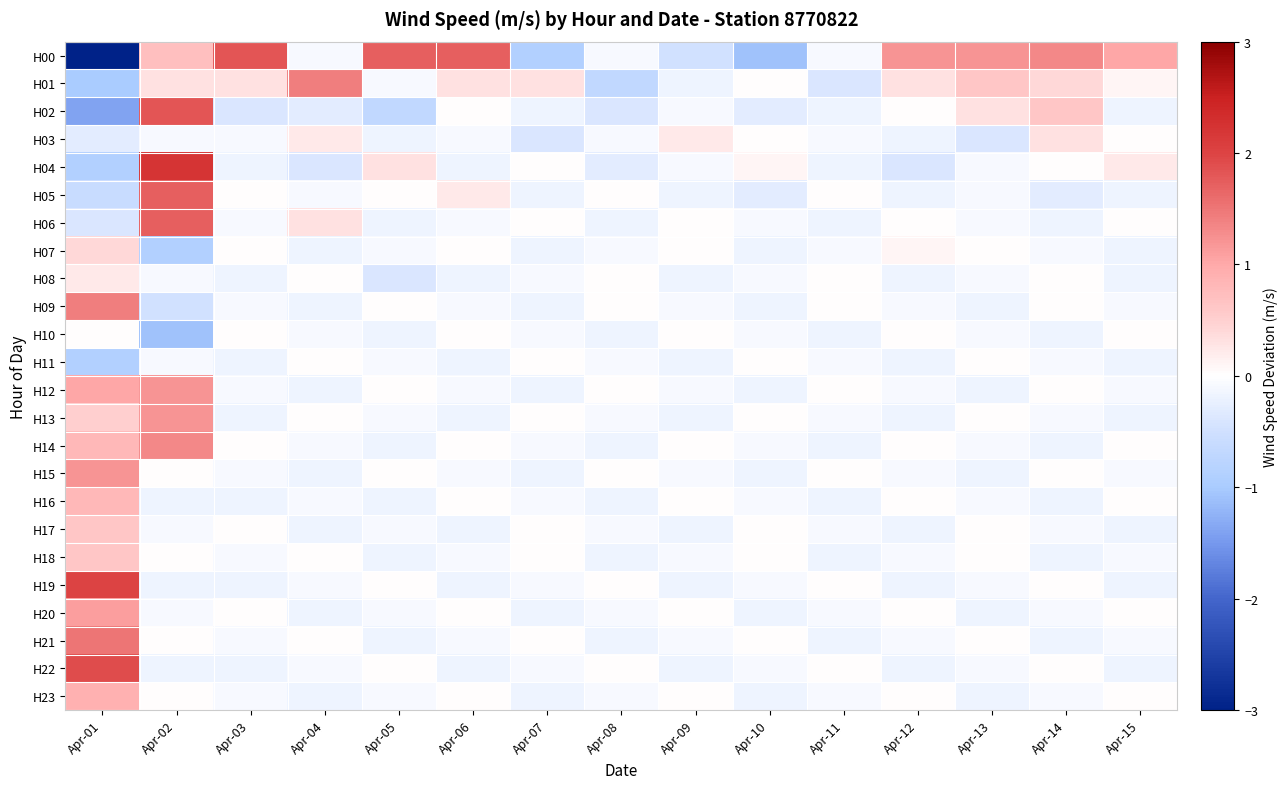

Reading left to right, transcribe all the data shown in this chart.

H00: Apr-01=-3.2	Apr-02=0.7	Apr-03=1.8	Apr-04=-0.1	Apr-05=1.7	Apr-06=1.7	Apr-07=-0.9	Apr-08=-0.1	Apr-09=-0.5	Apr-10=-1.1	Apr-11=-0.1	Apr-12=1.2	Apr-13=1.2	Apr-14=1.3	Apr-15=1.0
H01: Apr-01=-1.0	Apr-02=0.3	Apr-03=0.3	Apr-04=1.4	Apr-05=-0.1	Apr-06=0.3	Apr-07=0.3	Apr-08=-0.7	Apr-09=-0.2	Apr-10=0.0	Apr-11=-0.4	Apr-12=0.3	Apr-13=0.6	Apr-14=0.4	Apr-15=0.1
H02: Apr-01=-1.4	Apr-02=1.8	Apr-03=-0.4	Apr-04=-0.3	Apr-05=-0.7	Apr-06=0.0	Apr-07=-0.2	Apr-08=-0.4	Apr-09=-0.1	Apr-10=-0.3	Apr-11=-0.2	Apr-12=0.0	Apr-13=0.3	Apr-14=0.6	Apr-15=-0.2
H03: Apr-01=-0.3	Apr-02=-0.1	Apr-03=-0.1	Apr-04=0.2	Apr-05=-0.2	Apr-06=-0.1	Apr-07=-0.4	Apr-08=-0.1	Apr-09=0.2	Apr-10=0.0	Apr-11=-0.1	Apr-12=-0.2	Apr-13=-0.4	Apr-14=0.3	Apr-15=0.0
H04: Apr-01=-0.9	Apr-02=2.2	Apr-03=-0.2	Apr-04=-0.4	Apr-05=0.3	Apr-06=-0.2	Apr-07=0.0	Apr-08=-0.3	Apr-09=-0.1	Apr-10=0.1	Apr-11=-0.2	Apr-12=-0.4	Apr-13=-0.1	Apr-14=0.0	Apr-15=0.2
H05: Apr-01=-0.6	Apr-02=1.7	Apr-03=0.0	Apr-04=-0.1	Apr-05=0.0	Apr-06=0.2	Apr-07=-0.2	Apr-08=0.0	Apr-09=-0.2	Apr-10=-0.3	Apr-11=0.0	Apr-12=-0.2	Apr-13=-0.1	Apr-14=-0.3	Apr-15=-0.2
H06: Apr-01=-0.4	Apr-02=1.7	Apr-03=-0.1	Apr-04=0.3	Apr-05=-0.2	Apr-06=-0.1	Apr-07=0.0	Apr-08=-0.2	Apr-09=0.0	Apr-10=-0.1	Apr-11=-0.2	Apr-12=0.0	Apr-13=-0.1	Apr-14=-0.2	Apr-15=0.0
H07: Apr-01=0.4	Apr-02=-0.9	Apr-03=0.0	Apr-04=-0.2	Apr-05=-0.1	Apr-06=0.0	Apr-07=-0.2	Apr-08=-0.1	Apr-09=0.0	Apr-10=-0.2	Apr-11=-0.1	Apr-12=0.1	Apr-13=0.0	Apr-14=-0.1	Apr-15=-0.2
H08: Apr-01=0.2	Apr-02=-0.1	Apr-03=-0.2	Apr-04=0.0	Apr-05=-0.4	Apr-06=-0.2	Apr-07=-0.1	Apr-08=0.0	Apr-09=-0.2	Apr-10=-0.1	Apr-11=0.0	Apr-12=-0.2	Apr-13=-0.1	Apr-14=0.0	Apr-15=-0.2
H09: Apr-01=1.4	Apr-02=-0.5	Apr-03=-0.1	Apr-04=-0.2	Apr-05=0.0	Apr-06=-0.1	Apr-07=-0.2	Apr-08=0.0	Apr-09=-0.1	Apr-10=-0.2	Apr-11=0.0	Apr-12=-0.1	Apr-13=-0.2	Apr-14=0.0	Apr-15=-0.1
H10: Apr-01=0.0	Apr-02=-1.1	Apr-03=0.0	Apr-04=-0.1	Apr-05=-0.2	Apr-06=0.0	Apr-07=-0.1	Apr-08=-0.2	Apr-09=0.0	Apr-10=-0.1	Apr-11=-0.2	Apr-12=0.0	Apr-13=-0.1	Apr-14=-0.2	Apr-15=0.0
H11: Apr-01=-0.9	Apr-02=-0.1	Apr-03=-0.2	Apr-04=0.0	Apr-05=-0.1	Apr-06=-0.2	Apr-07=0.0	Apr-08=-0.1	Apr-09=-0.2	Apr-10=0.0	Apr-11=-0.1	Apr-12=-0.2	Apr-13=0.0	Apr-14=-0.1	Apr-15=-0.2
H12: Apr-01=1.0	Apr-02=1.2	Apr-03=-0.1	Apr-04=-0.2	Apr-05=0.0	Apr-06=-0.1	Apr-07=-0.2	Apr-08=0.0	Apr-09=-0.1	Apr-10=-0.2	Apr-11=0.0	Apr-12=-0.1	Apr-13=-0.2	Apr-14=0.0	Apr-15=-0.1
H13: Apr-01=0.5	Apr-02=1.2	Apr-03=-0.2	Apr-04=0.0	Apr-05=-0.1	Apr-06=-0.2	Apr-07=0.0	Apr-08=-0.1	Apr-09=-0.2	Apr-10=0.0	Apr-11=-0.1	Apr-12=-0.2	Apr-13=0.0	Apr-14=-0.1	Apr-15=-0.2
H14: Apr-01=0.8	Apr-02=1.3	Apr-03=0.0	Apr-04=-0.1	Apr-05=-0.2	Apr-06=0.0	Apr-07=-0.1	Apr-08=-0.2	Apr-09=0.0	Apr-10=-0.1	Apr-11=-0.2	Apr-12=0.0	Apr-13=-0.1	Apr-14=-0.2	Apr-15=0.0
H15: Apr-01=1.2	Apr-02=0.0	Apr-03=-0.1	Apr-04=-0.2	Apr-05=0.0	Apr-06=-0.1	Apr-07=-0.2	Apr-08=0.0	Apr-09=-0.1	Apr-10=-0.2	Apr-11=0.0	Apr-12=-0.1	Apr-13=-0.2	Apr-14=0.0	Apr-15=-0.1
H16: Apr-01=0.8	Apr-02=-0.2	Apr-03=-0.2	Apr-04=-0.1	Apr-05=-0.2	Apr-06=0.0	Apr-07=-0.1	Apr-08=-0.2	Apr-09=0.0	Apr-10=-0.1	Apr-11=-0.2	Apr-12=0.0	Apr-13=-0.1	Apr-14=-0.2	Apr-15=0.0
H17: Apr-01=0.6	Apr-02=-0.1	Apr-03=0.0	Apr-04=-0.2	Apr-05=-0.1	Apr-06=-0.2	Apr-07=0.0	Apr-08=-0.1	Apr-09=-0.2	Apr-10=0.0	Apr-11=-0.1	Apr-12=-0.2	Apr-13=0.0	Apr-14=-0.1	Apr-15=-0.2
H18: Apr-01=0.6	Apr-02=0.0	Apr-03=-0.1	Apr-04=0.0	Apr-05=-0.2	Apr-06=-0.1	Apr-07=0.0	Apr-08=-0.2	Apr-09=-0.1	Apr-10=0.0	Apr-11=-0.2	Apr-12=-0.1	Apr-13=0.0	Apr-14=-0.2	Apr-15=-0.1
H19: Apr-01=2.0	Apr-02=-0.2	Apr-03=-0.2	Apr-04=-0.1	Apr-05=0.0	Apr-06=-0.2	Apr-07=-0.1	Apr-08=0.0	Apr-09=-0.2	Apr-10=-0.1	Apr-11=0.0	Apr-12=-0.2	Apr-13=-0.1	Apr-14=0.0	Apr-15=-0.2
H20: Apr-01=1.1	Apr-02=-0.1	Apr-03=0.0	Apr-04=-0.2	Apr-05=-0.1	Apr-06=0.0	Apr-07=-0.2	Apr-08=-0.1	Apr-09=0.0	Apr-10=-0.2	Apr-11=-0.1	Apr-12=0.0	Apr-13=-0.2	Apr-14=-0.1	Apr-15=0.0
H21: Apr-01=1.5	Apr-02=0.0	Apr-03=-0.1	Apr-04=0.0	Apr-05=-0.2	Apr-06=-0.1	Apr-07=0.0	Apr-08=-0.2	Apr-09=-0.1	Apr-10=0.0	Apr-11=-0.2	Apr-12=-0.1	Apr-13=0.0	Apr-14=-0.2	Apr-15=-0.1
H22: Apr-01=1.9	Apr-02=-0.2	Apr-03=-0.2	Apr-04=-0.1	Apr-05=0.0	Apr-06=-0.2	Apr-07=-0.1	Apr-08=0.0	Apr-09=-0.2	Apr-10=-0.1	Apr-11=0.0	Apr-12=-0.2	Apr-13=-0.1	Apr-14=0.0	Apr-15=-0.2
H23: Apr-01=0.9	Apr-02=0.0	Apr-03=-0.1	Apr-04=-0.2	Apr-05=-0.1	Apr-06=0.0	Apr-07=-0.2	Apr-08=-0.1	Apr-09=0.0	Apr-10=-0.2	Apr-11=-0.1	Apr-12=0.0	Apr-13=-0.2	Apr-14=-0.1	Apr-15=0.0